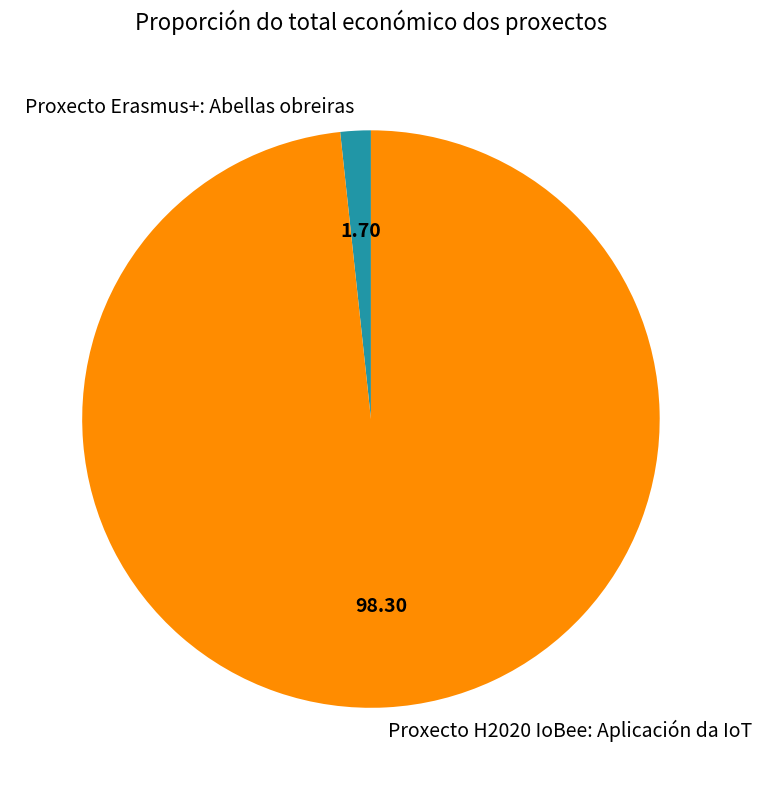

Do Proxecto H2020 IoBee: Aplicación da IoT and Proxecto Erasmus+: Abellas obreiras together represent more than half of the pie?

Yes